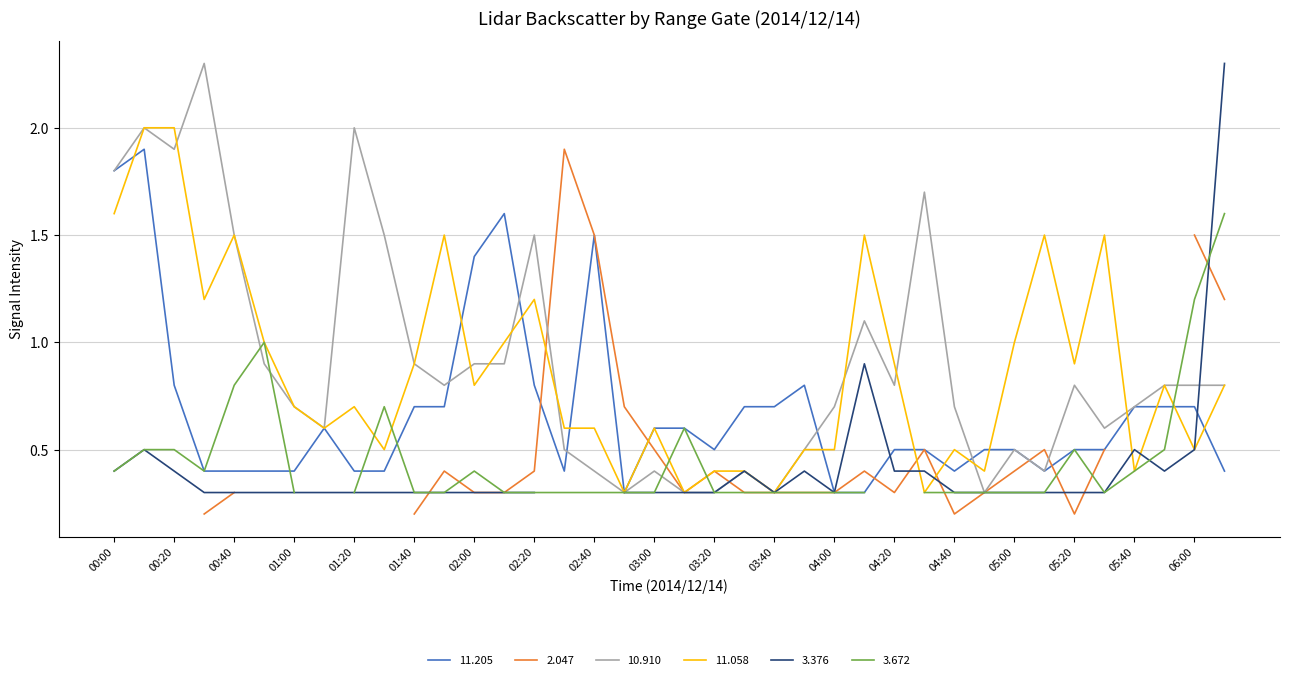

What is the maximum value for 11.205?

1.9